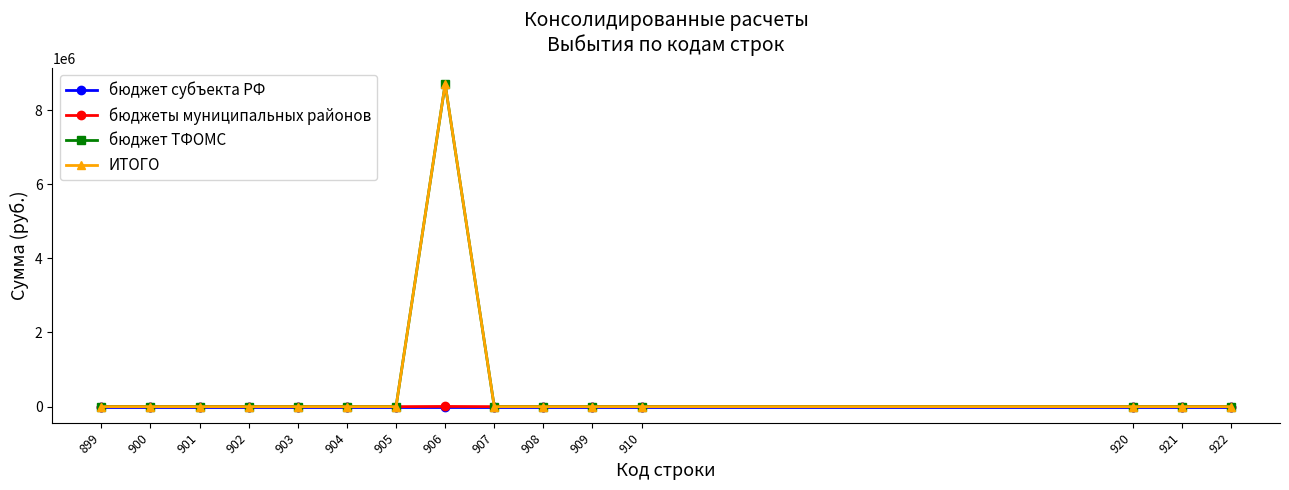

Is this an area chart (filled region under the line)?

No